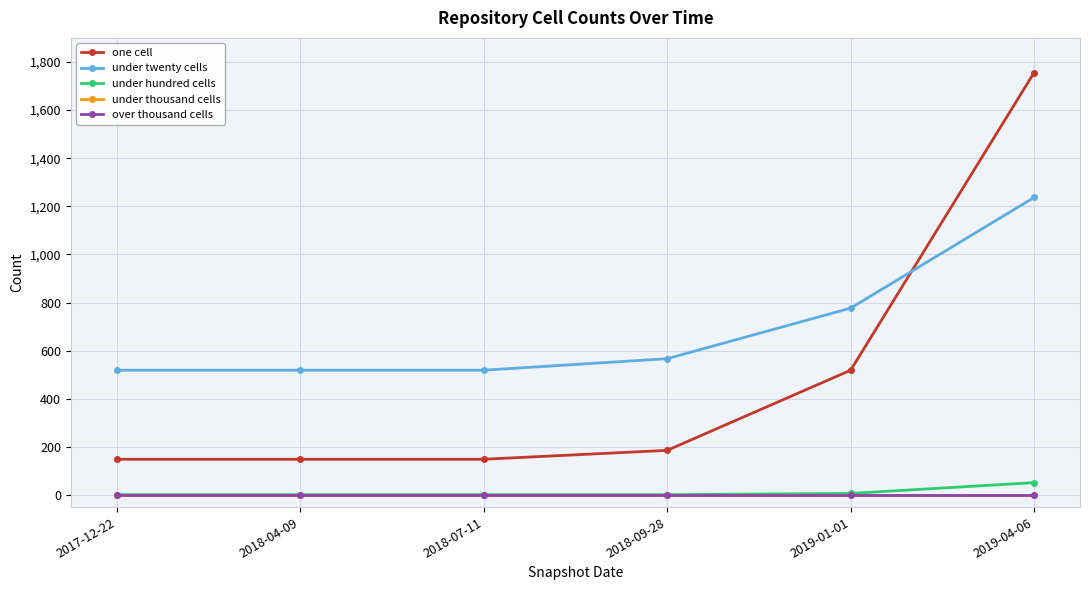

What is the label of the 5th point from the left?

2019-01-01